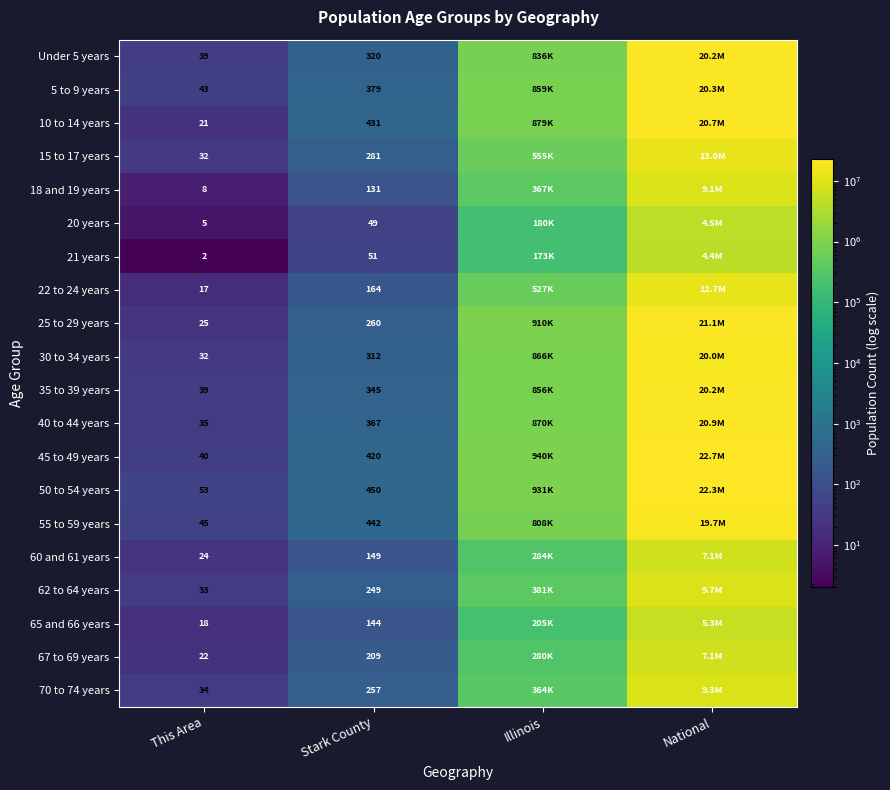

What is the spread (max minus min) of values at Stark County?

401